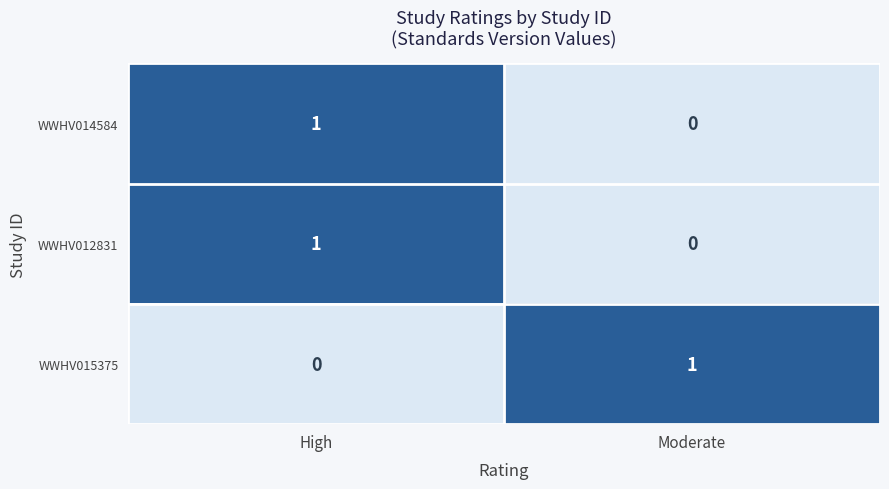

Reading left to right, extract all data points from this chart.

WWHV014584: High=1	Moderate=0
WWHV012831: High=1	Moderate=0
WWHV015375: High=0	Moderate=1